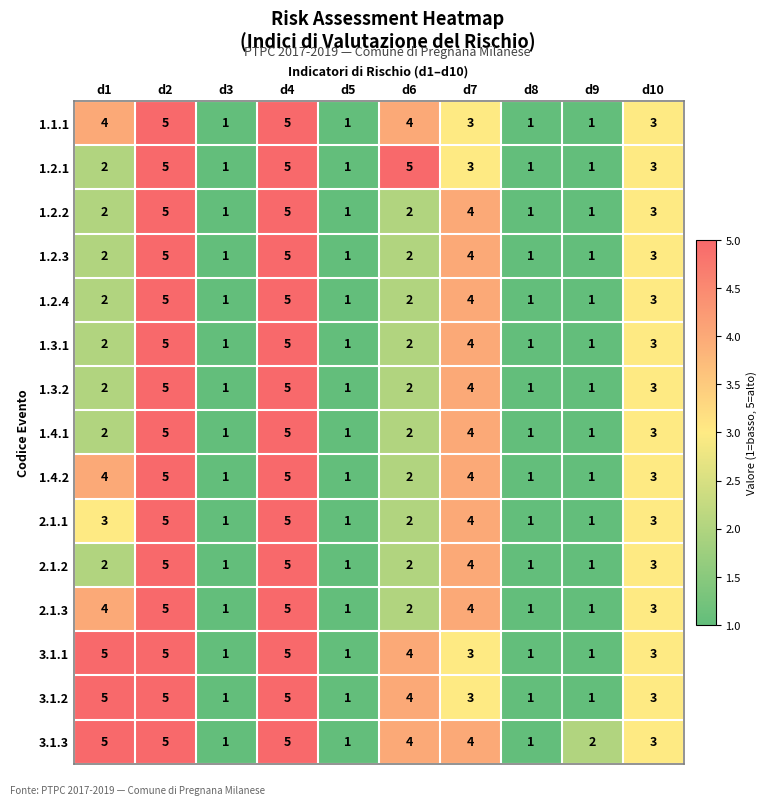

Count the number of categories in the chart.

10